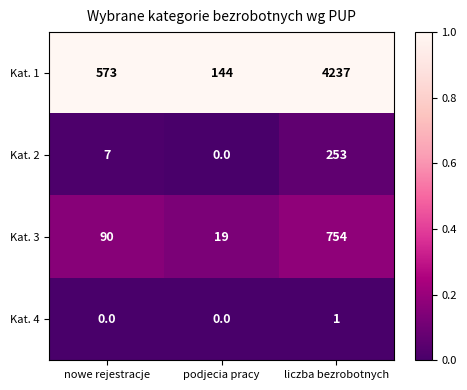

What is the total value across all series at nowe rejestracje?

670